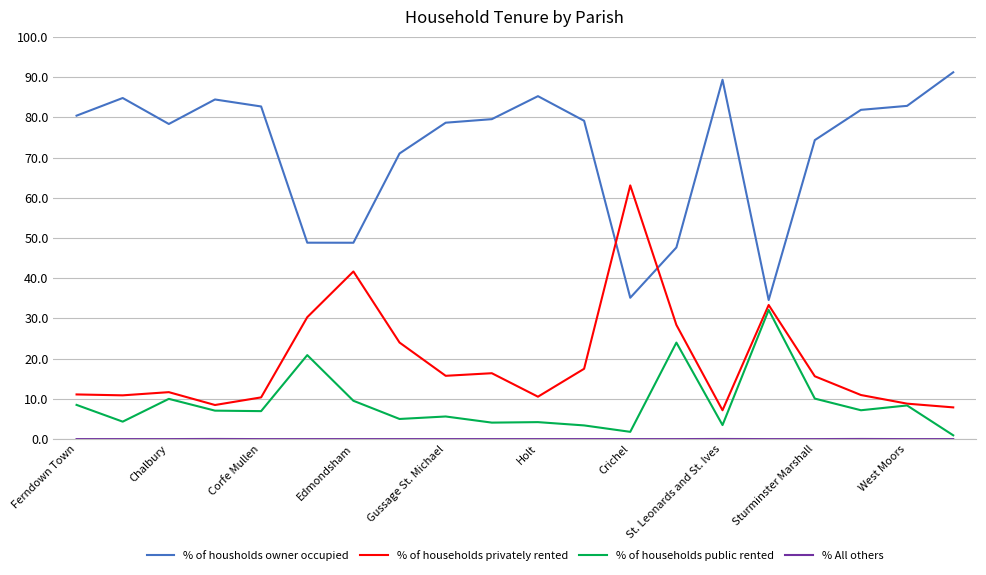

True or false: % of housholds owner occupied and % of households public rented intersect in this chart.

False